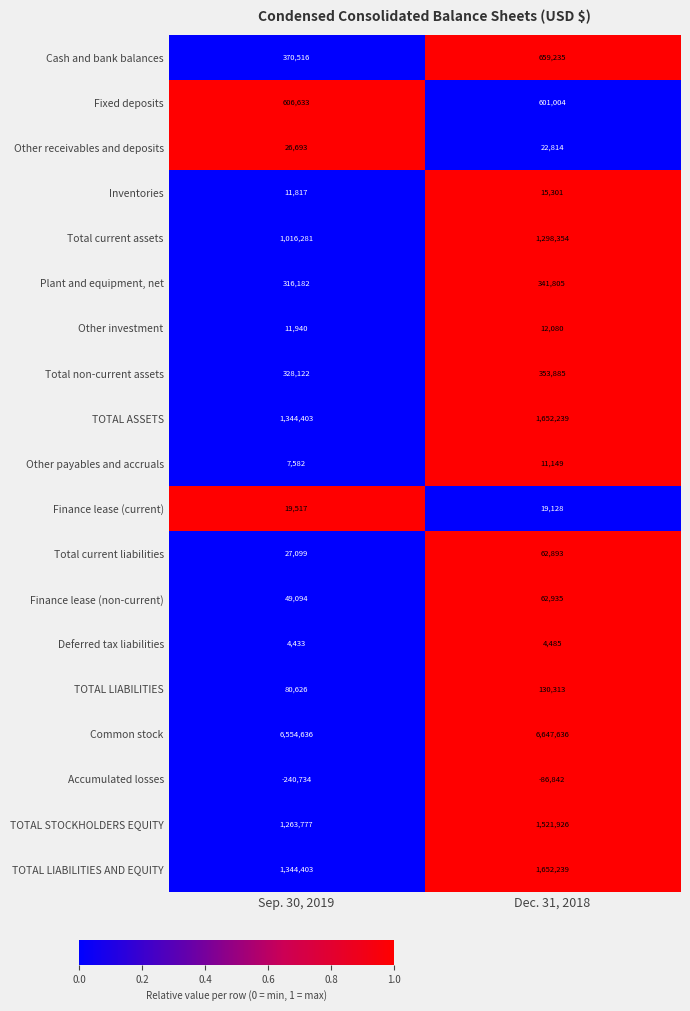

Is it true that Cash and bank balances equals 224728 at Dec. 31, 2018?

False